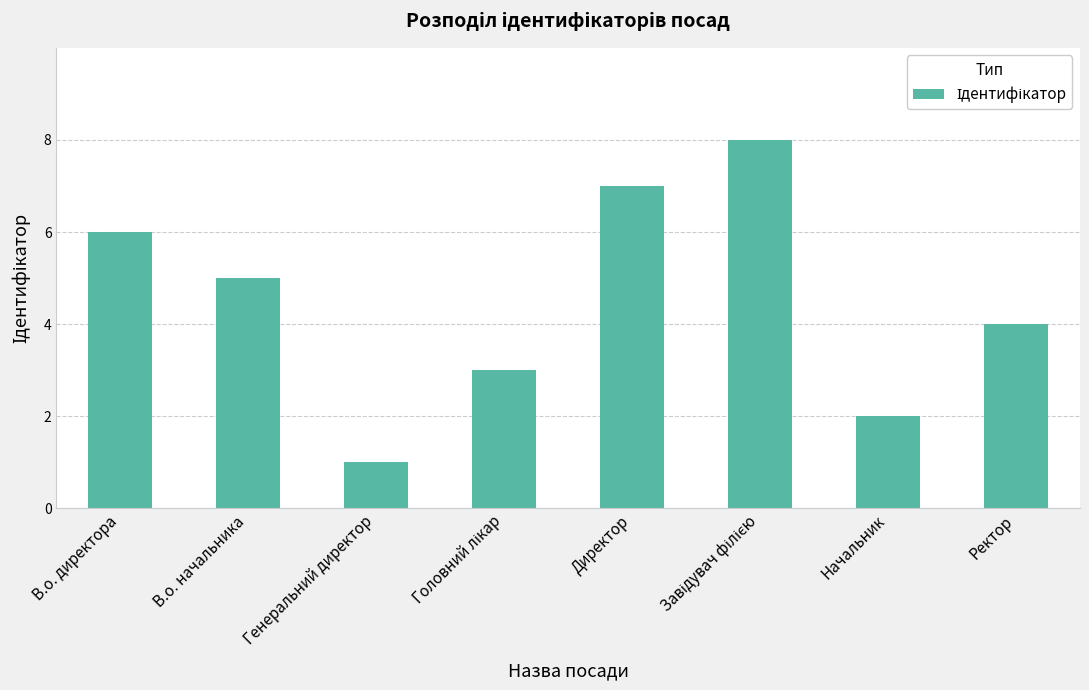

How many values are between 3 and 7?

5